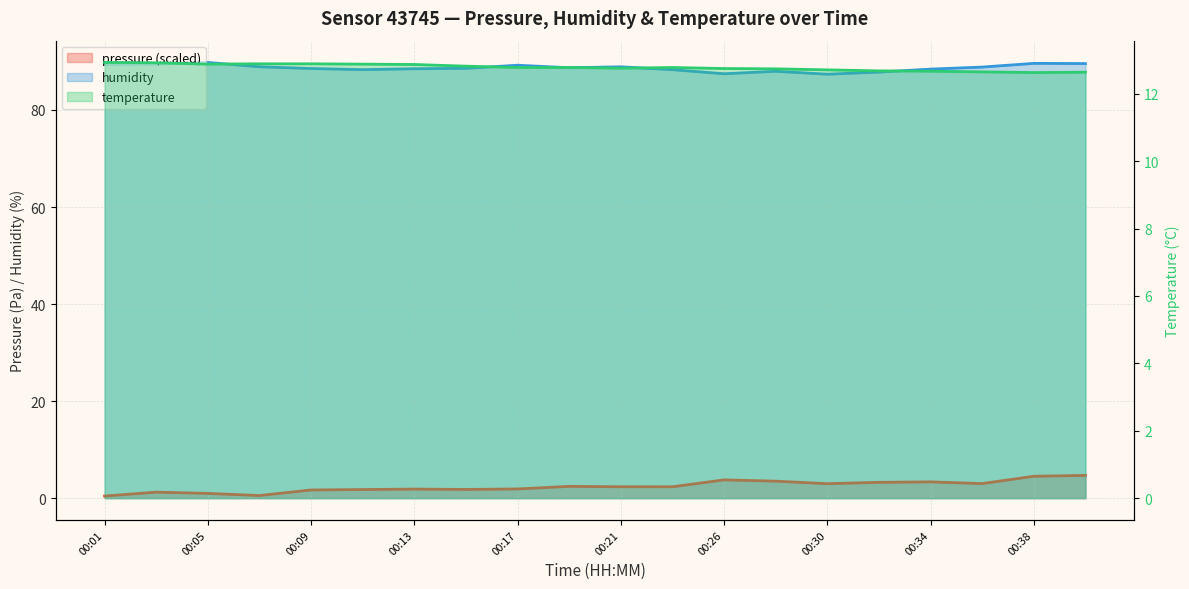

Is the value of temperature at 00:38 greater than the value of pressure (scaled) at 00:13?

Yes